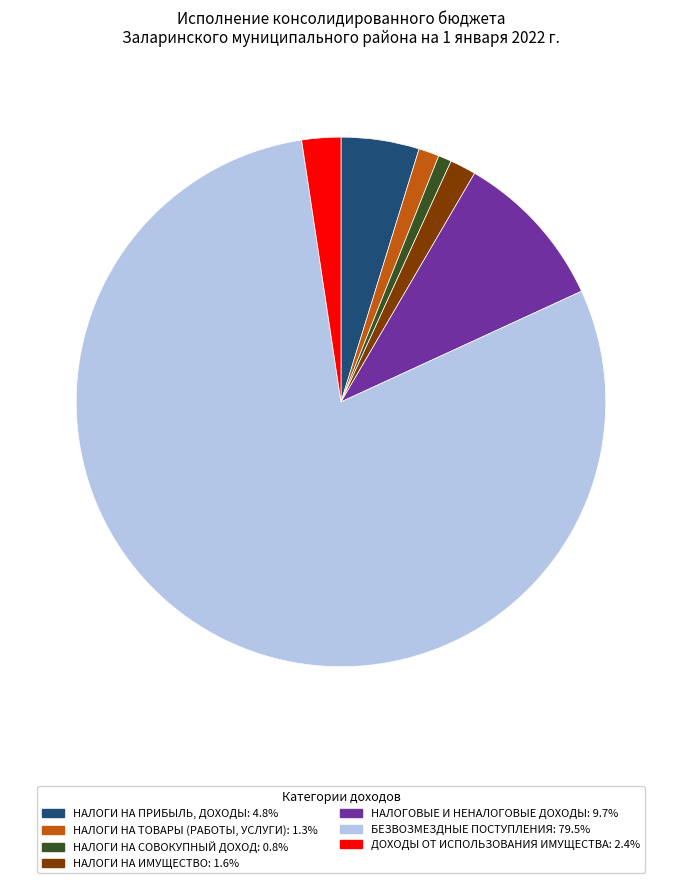

Which slice is the largest?

БЕЗВОЗМЕЗДНЫЕ ПОСТУПЛЕНИЯ